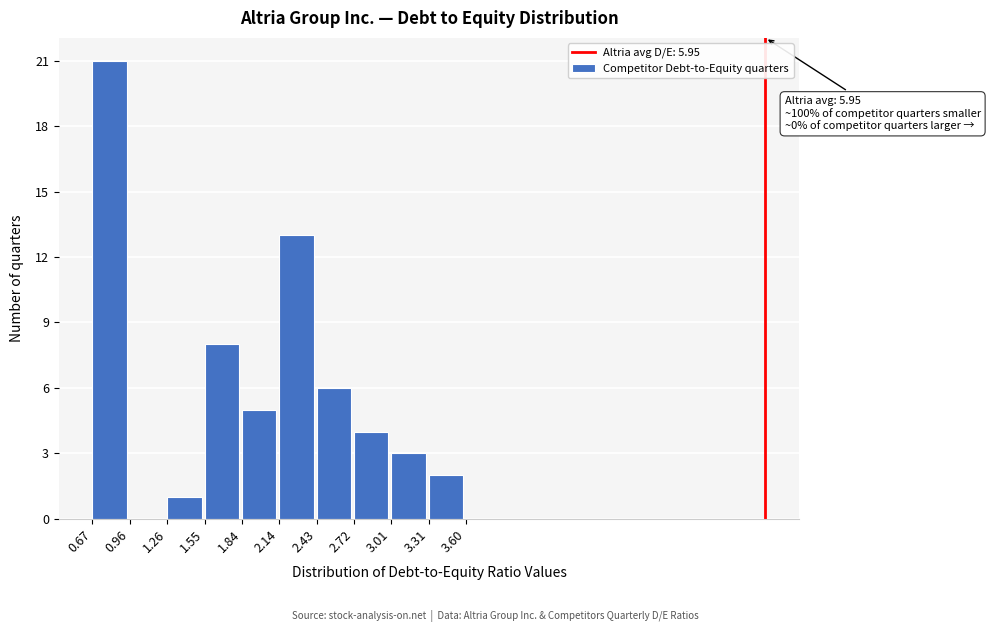

Which range on the x-axis has the tallest bar?

0.67 to 0.96